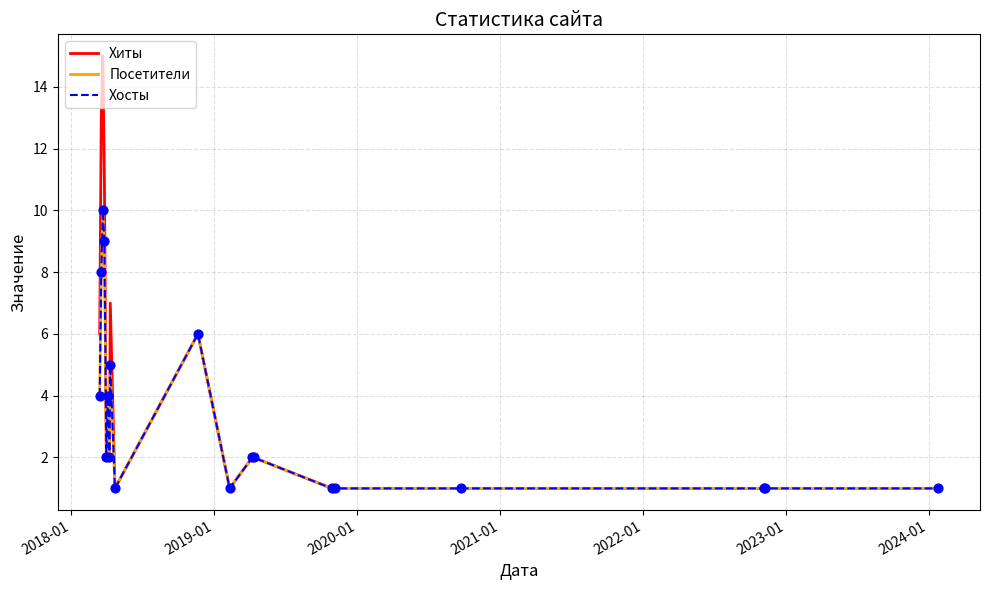

Does the chart have visible grid lines?

Yes